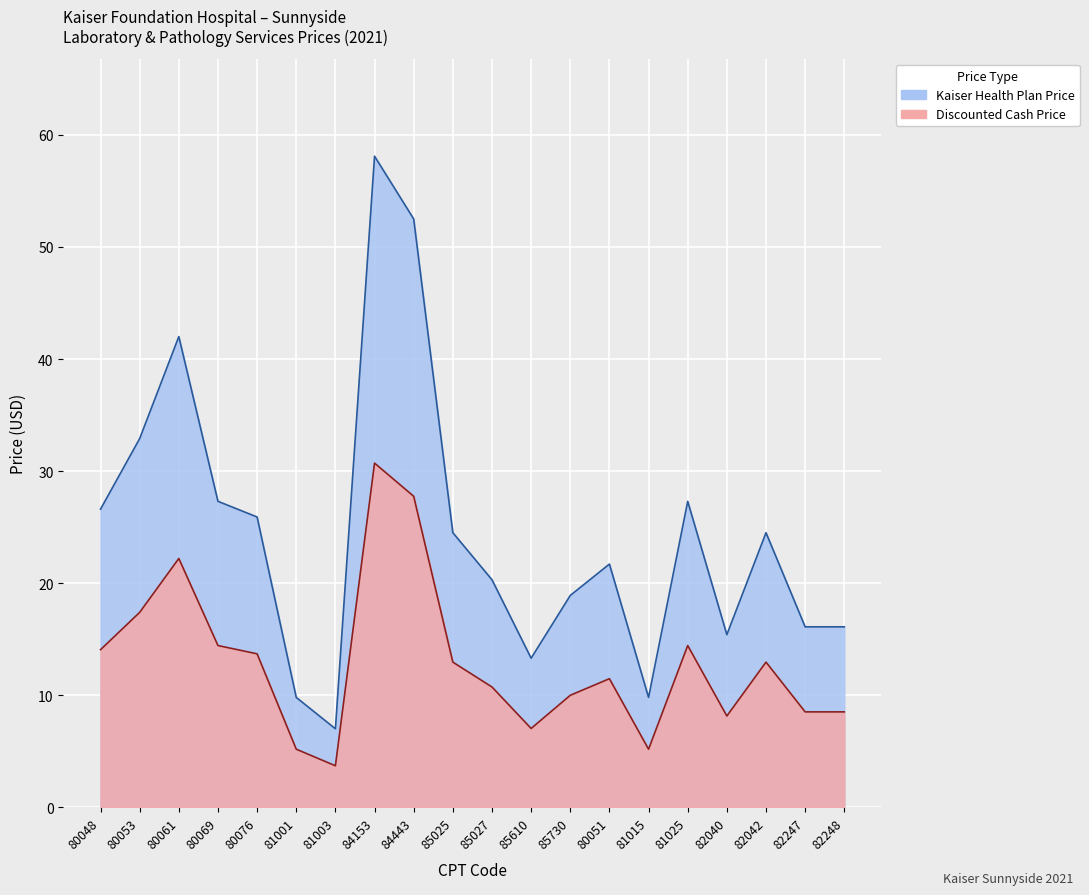

What is the spread (max minus min) of values at 80069?

12.9